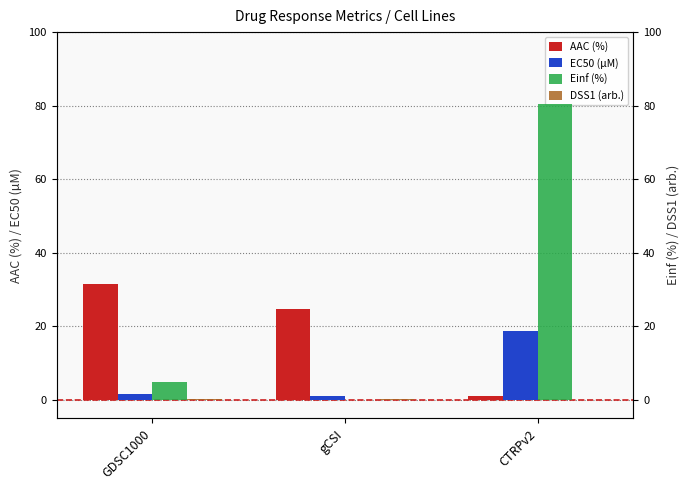

What is the highest value of the AAC (%) series?

31.6